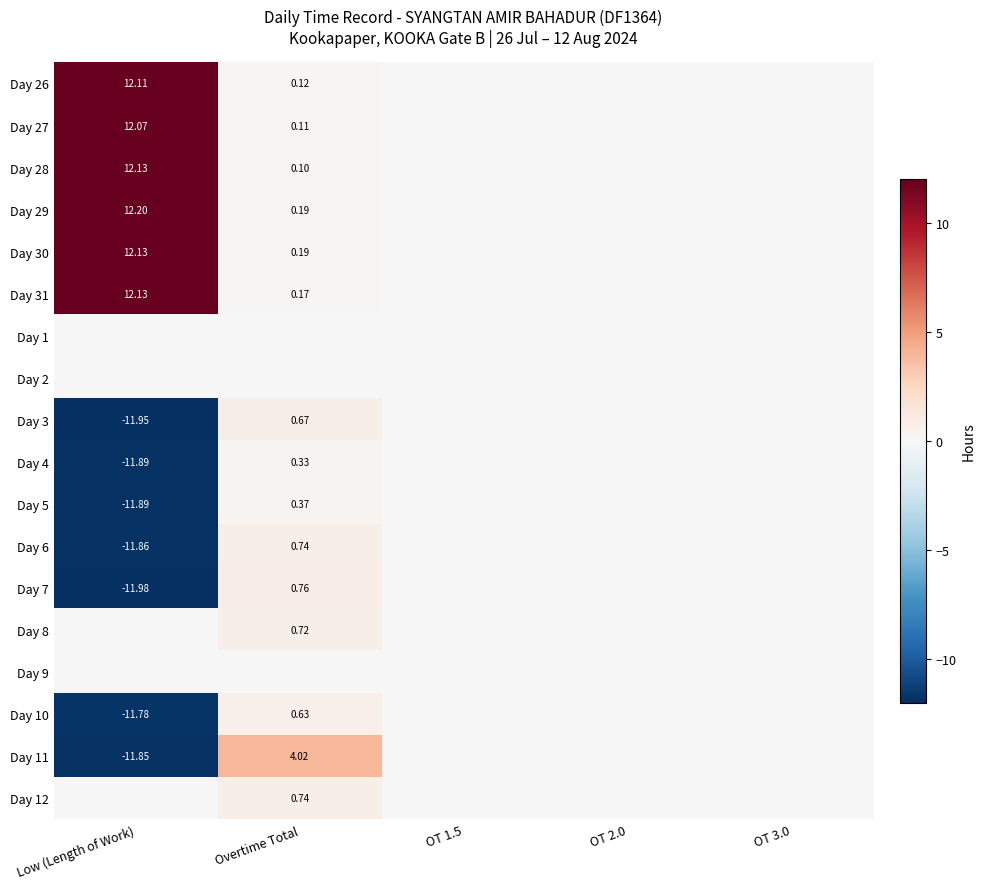

True or false: Day 11 has a value of 0.0 at OT 3.0.

True